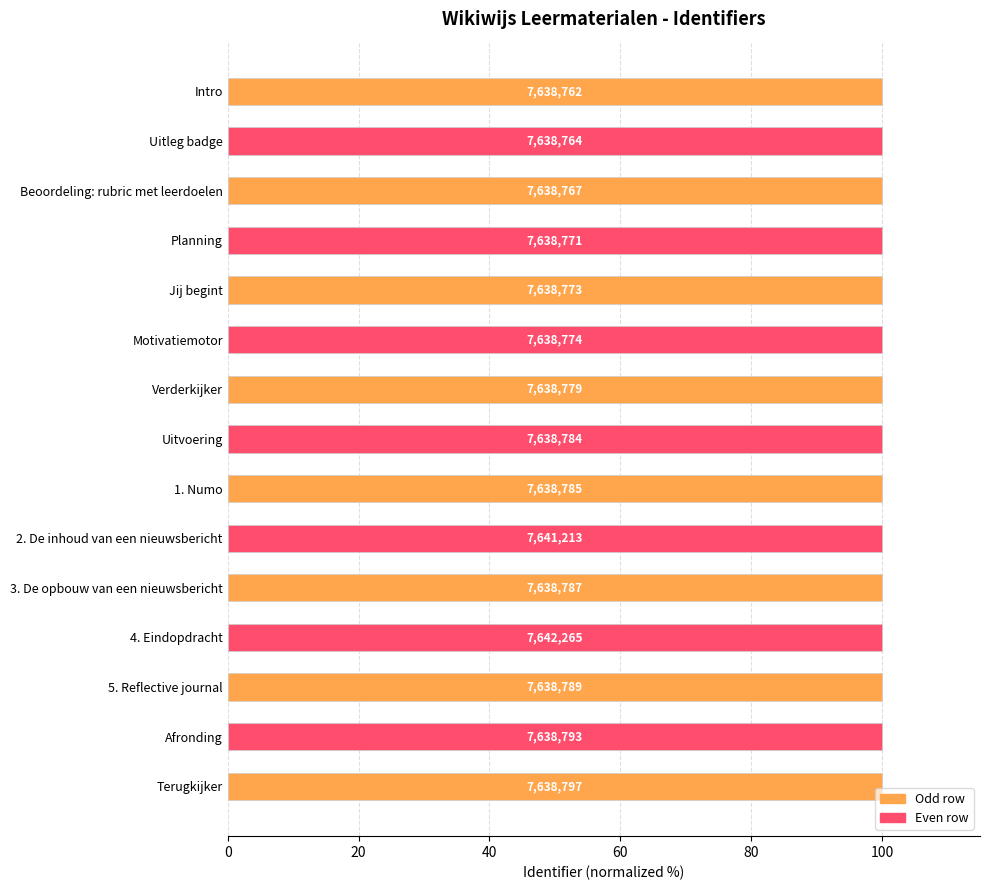

Are the bars horizontal?

Yes